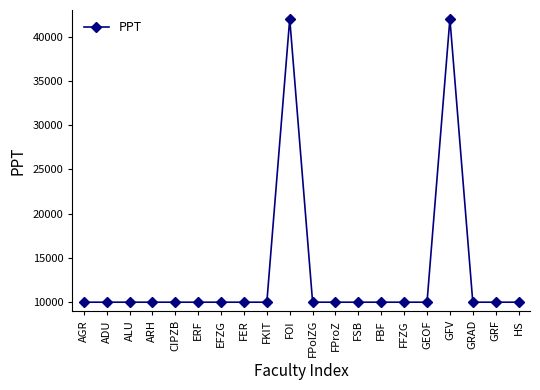

How many lines are shown in the chart?

1